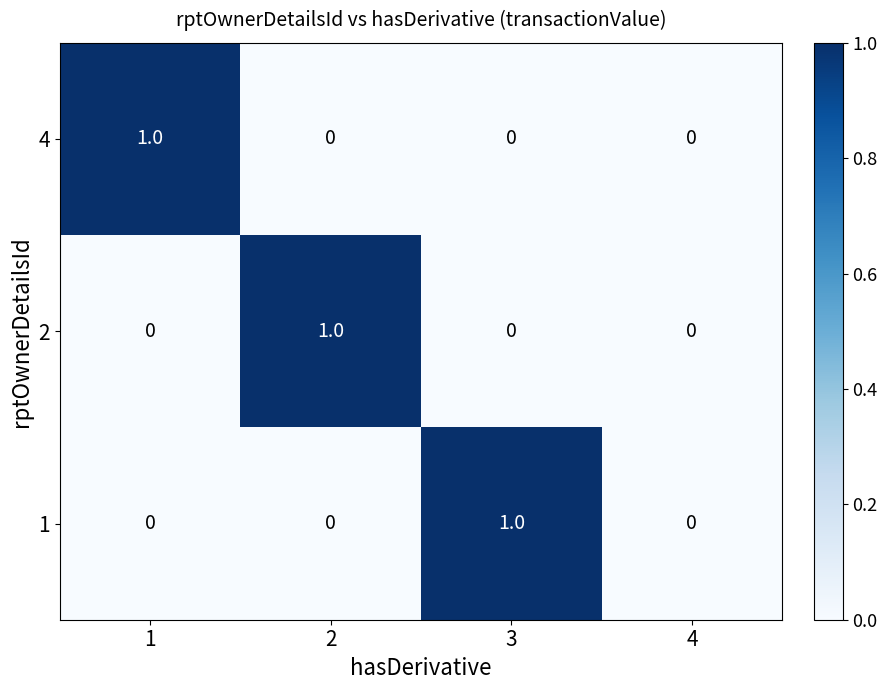

How many 4 values are between 0 and 1?

4